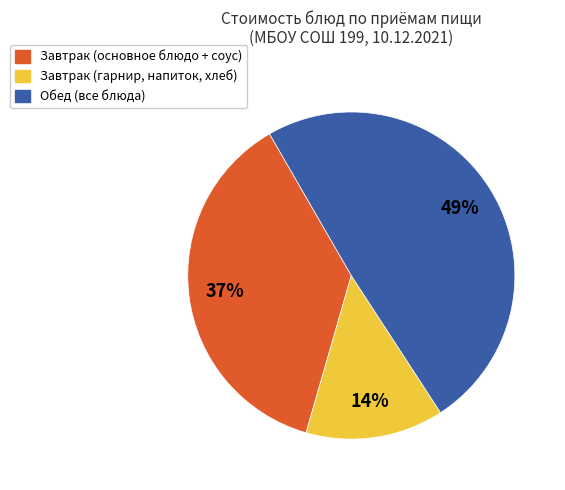

Is it true that Обед (все блюда) is 37% of the pie?

False